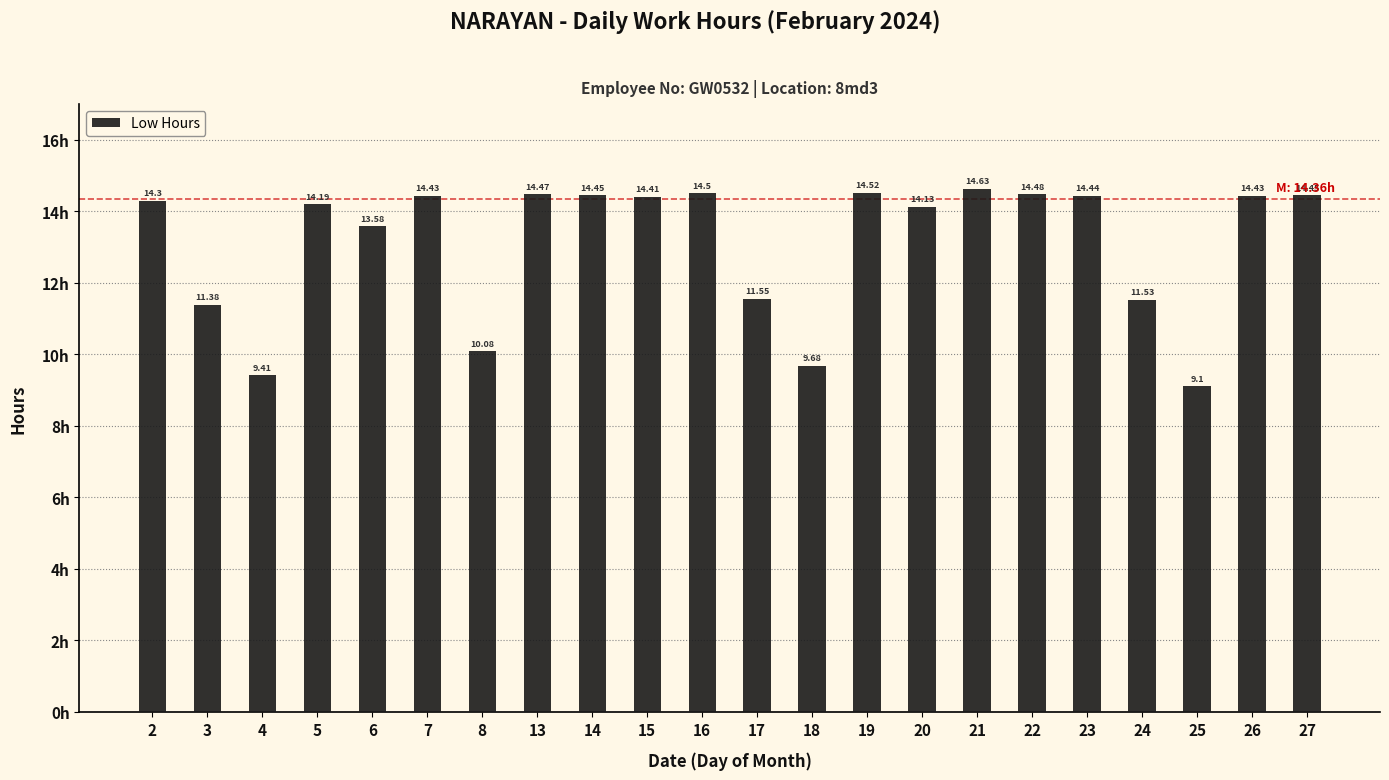

The chart shows a value of 17.5 at 8. True or false?

False